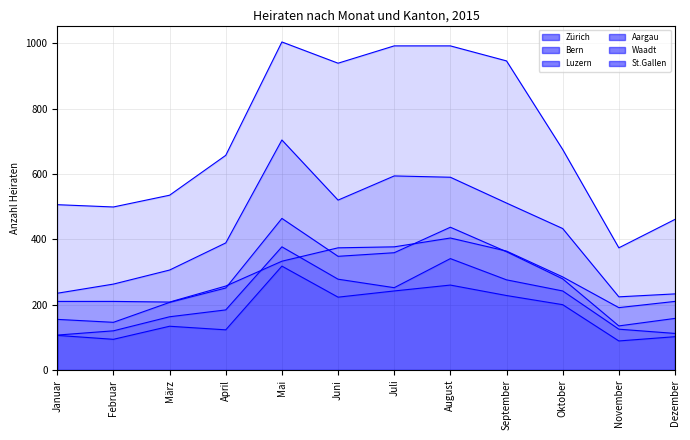

Does the chart have visible grid lines?

Yes